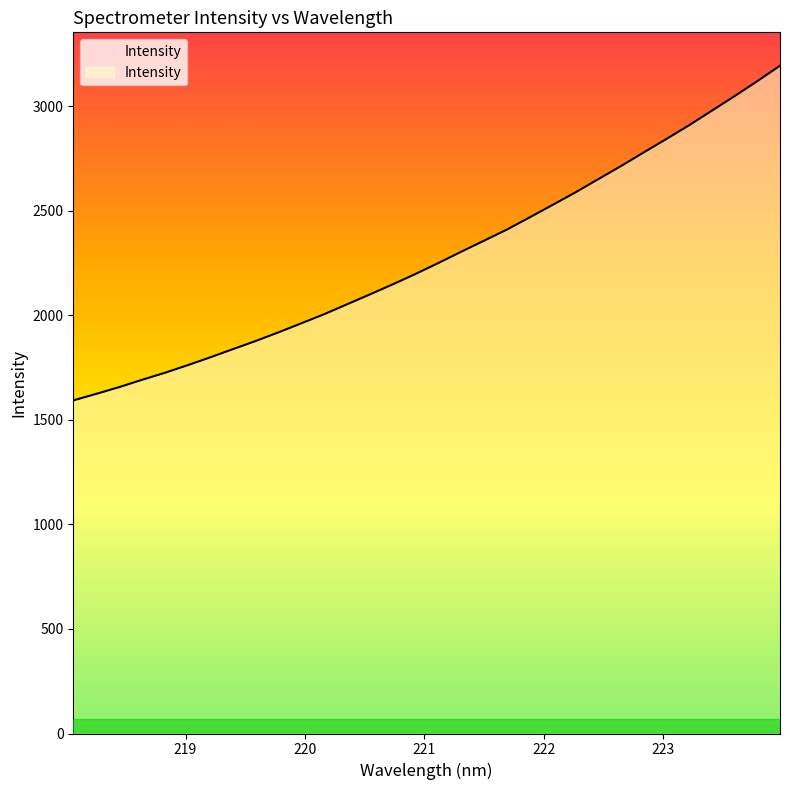

What is the minimum value shown in the chart?

1592.6